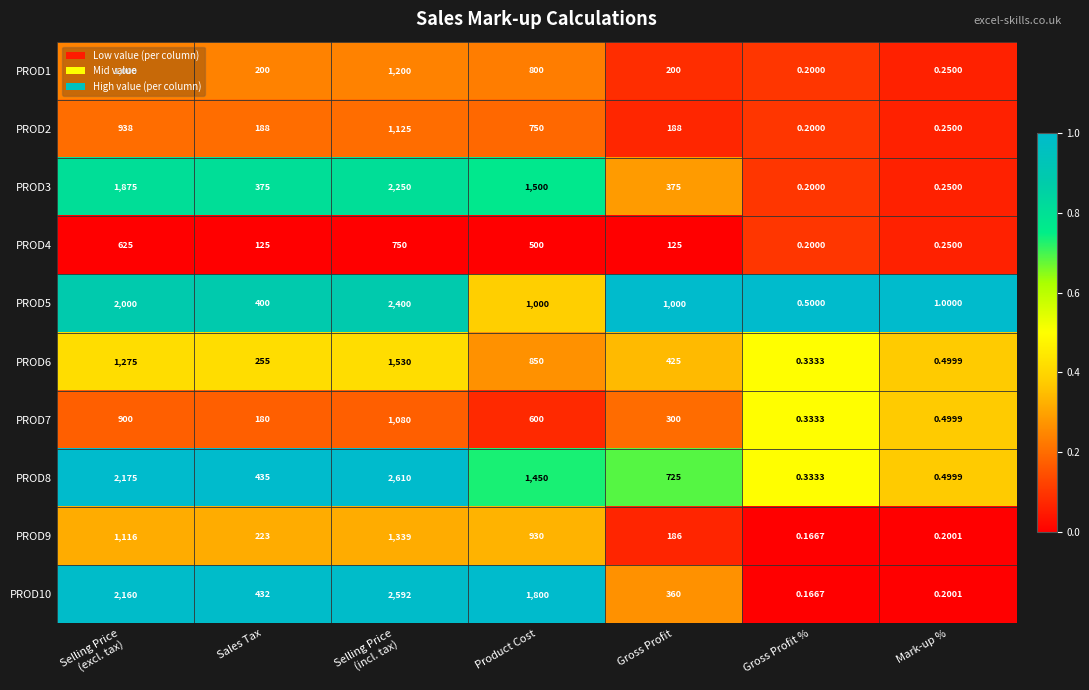

Which category has the lowest value in the PROD4 series?

Gross Profit %